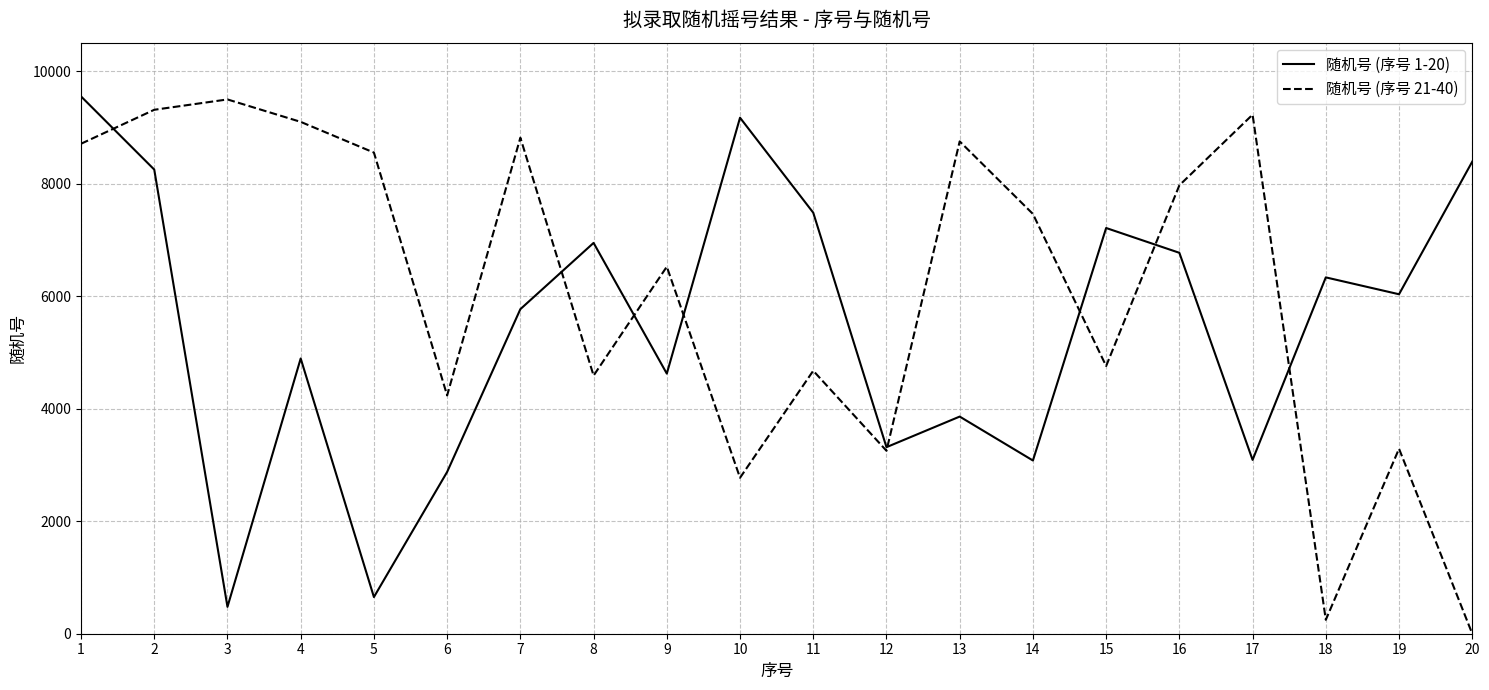

Which series has the largest total across all categories?

随机号 (序号 21-40)